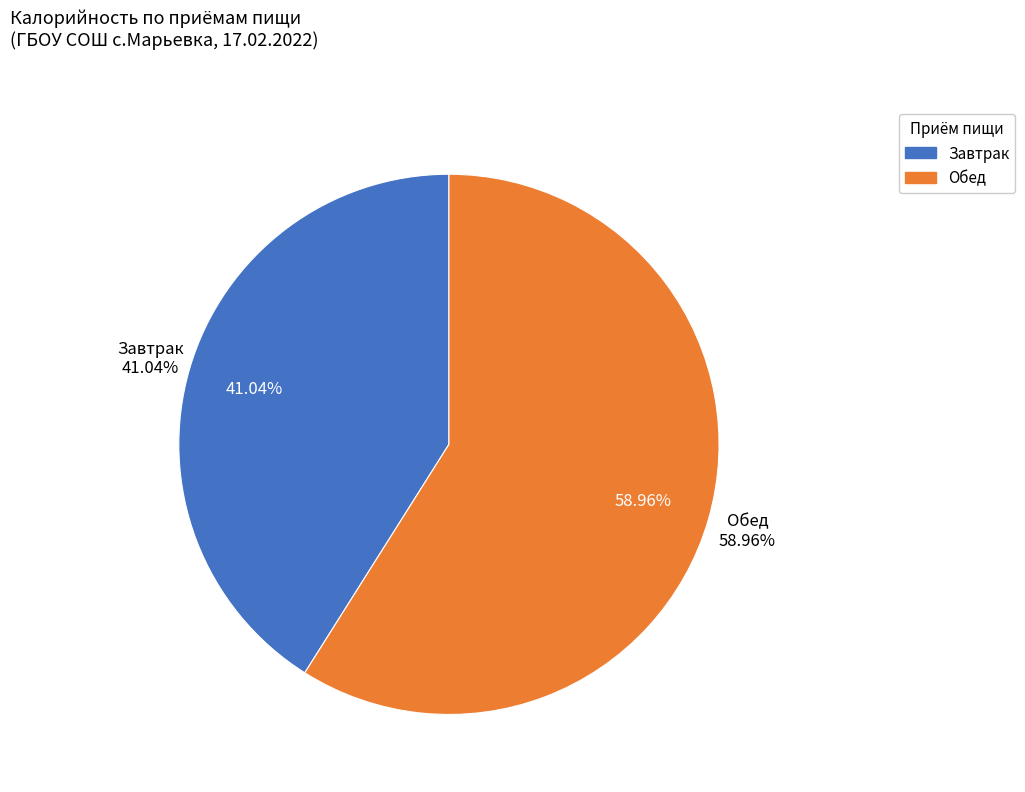

The Завтрак slice represents 41% of the pie. True or false?

True